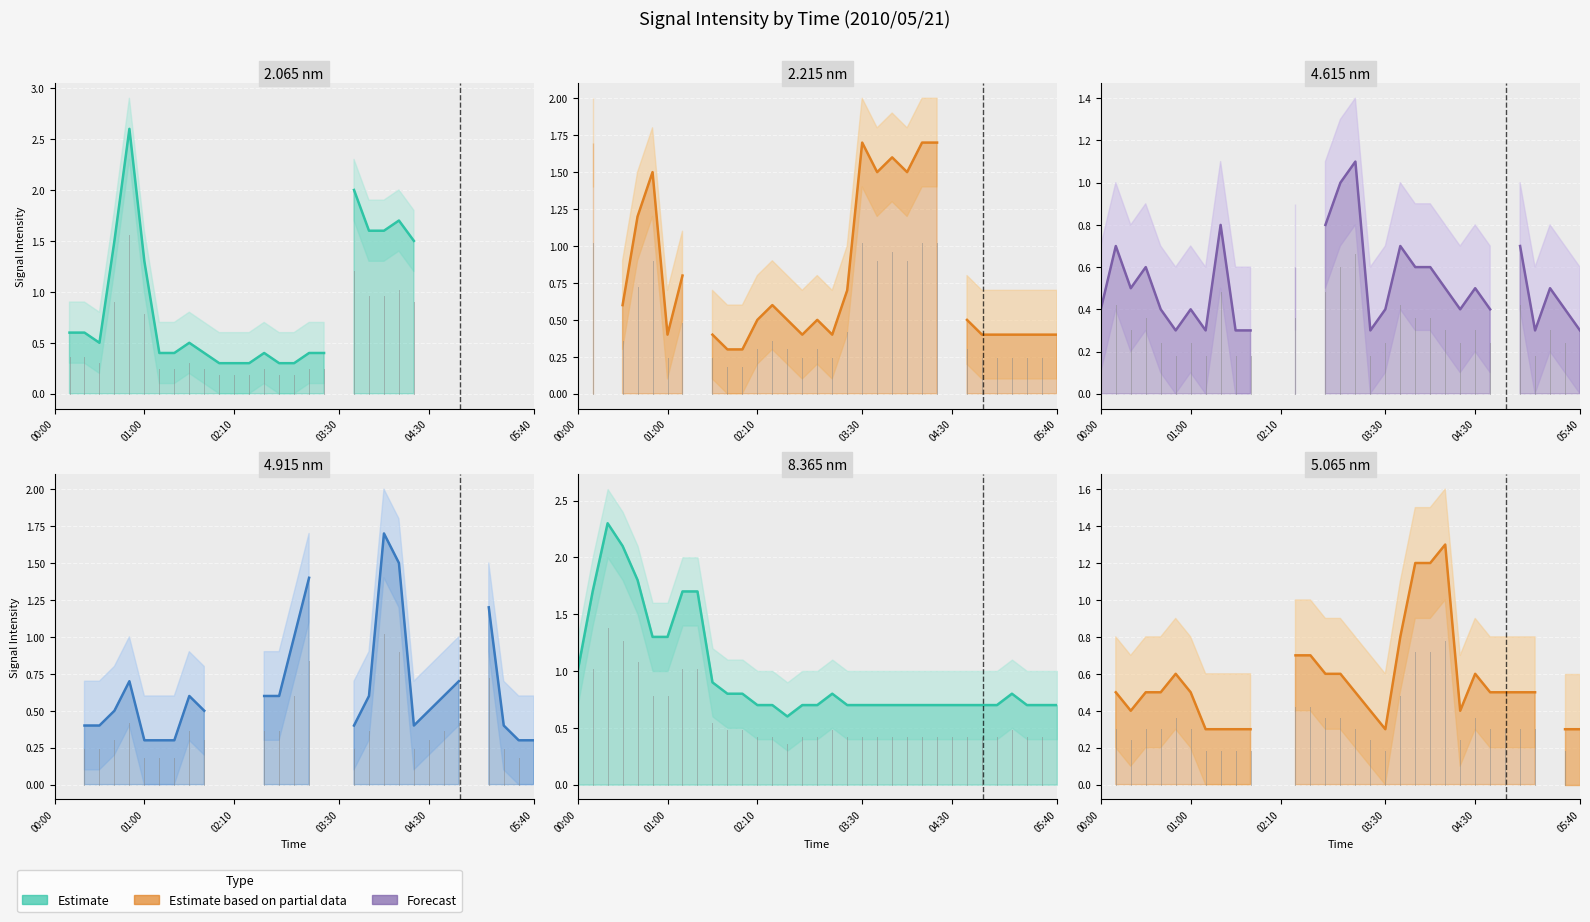

True or false: 5.065 nm line has a value of 2.0 at 21.

False